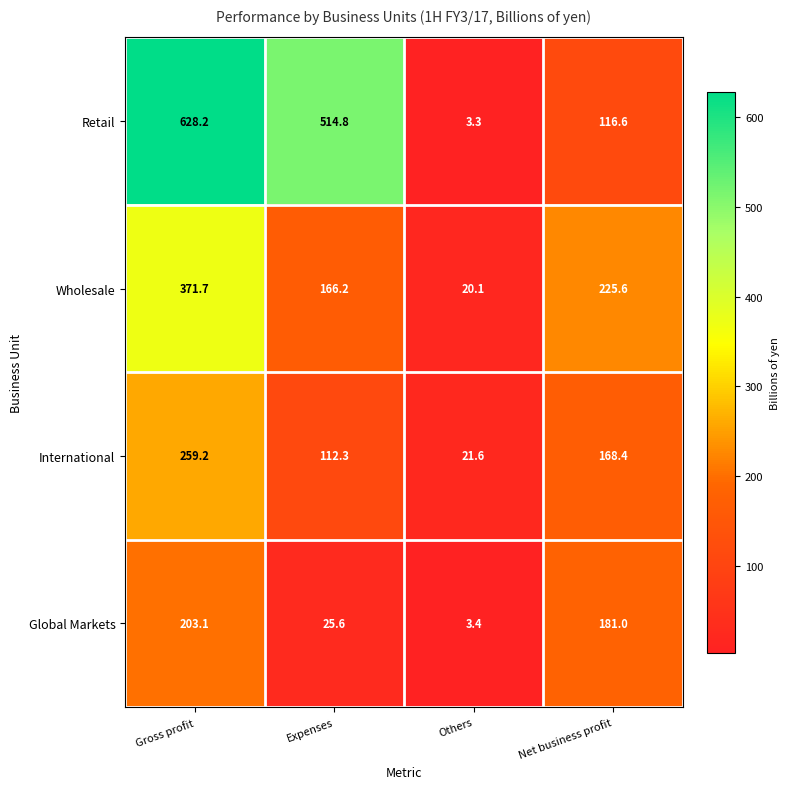

Where does the Global Markets series first go above 181?

Gross profit